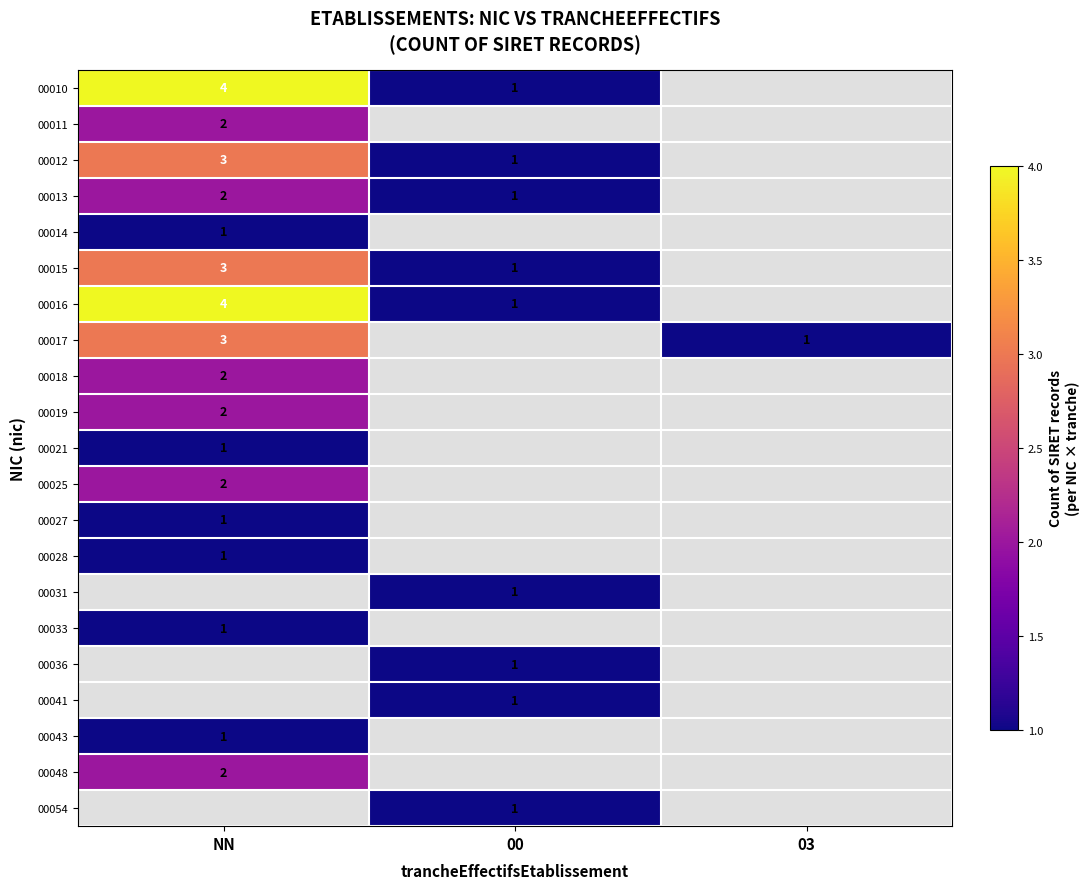

Which category has the lowest value across all series?

00